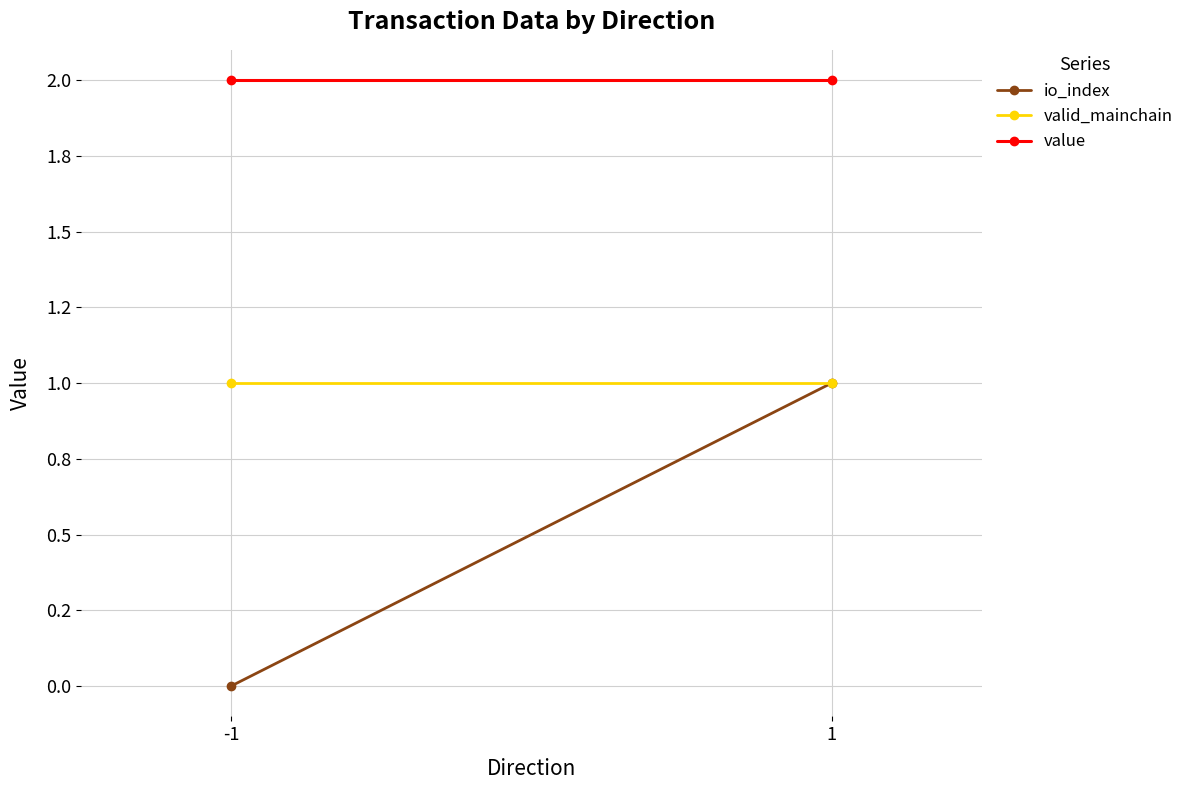

At how many categories does at least one series exceed 0?

2